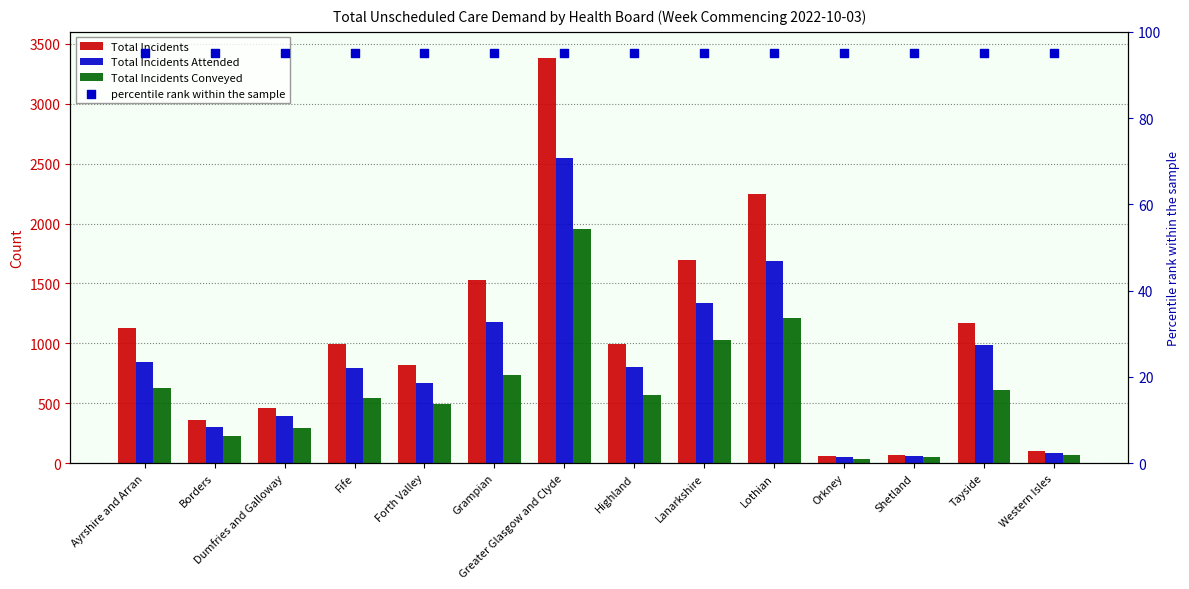

Which series contains the highest Y value?

Total Incidents